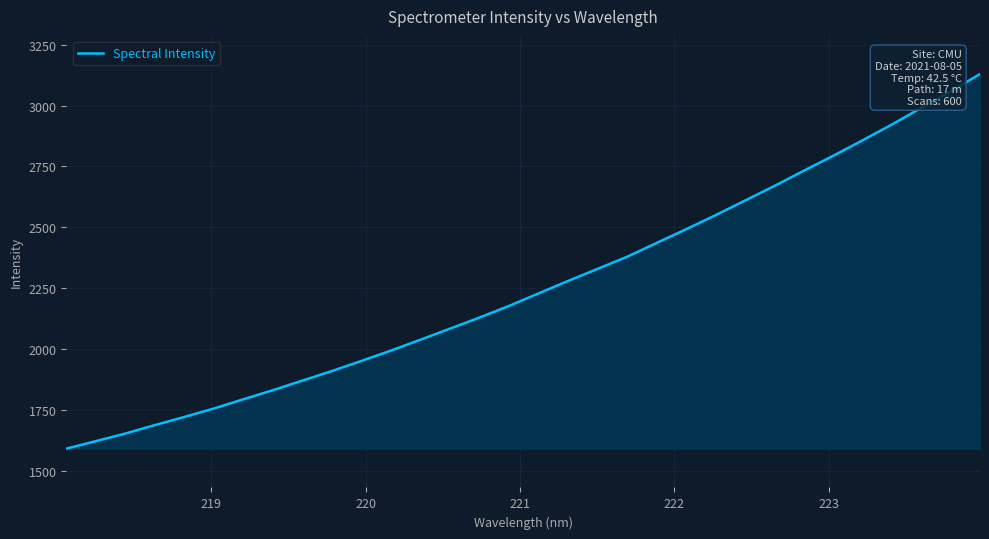

What is the minimum value shown in the chart?

1592.2